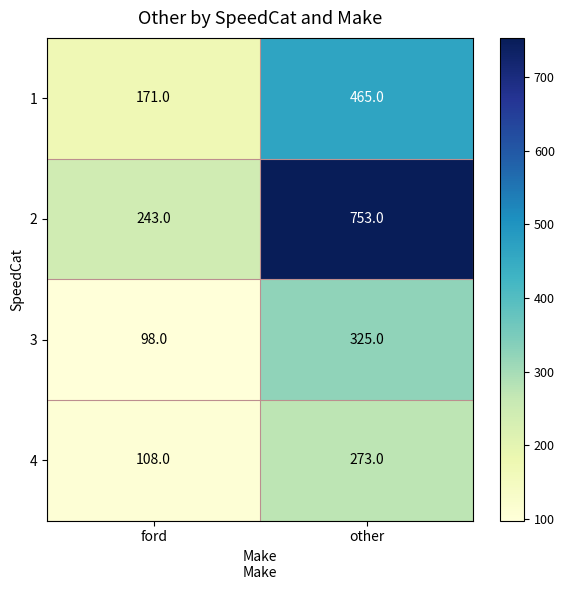

Rank the series at other from lowest to highest value.

4, 3, 1, 2